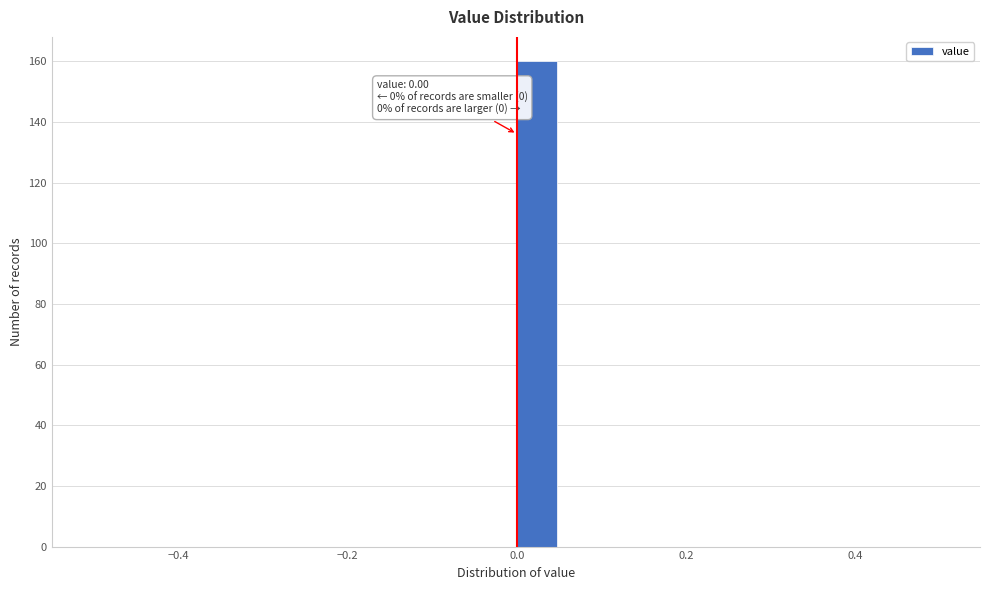

Read against the x-axis, roughly where is the centre of the tallest bar?

0.02